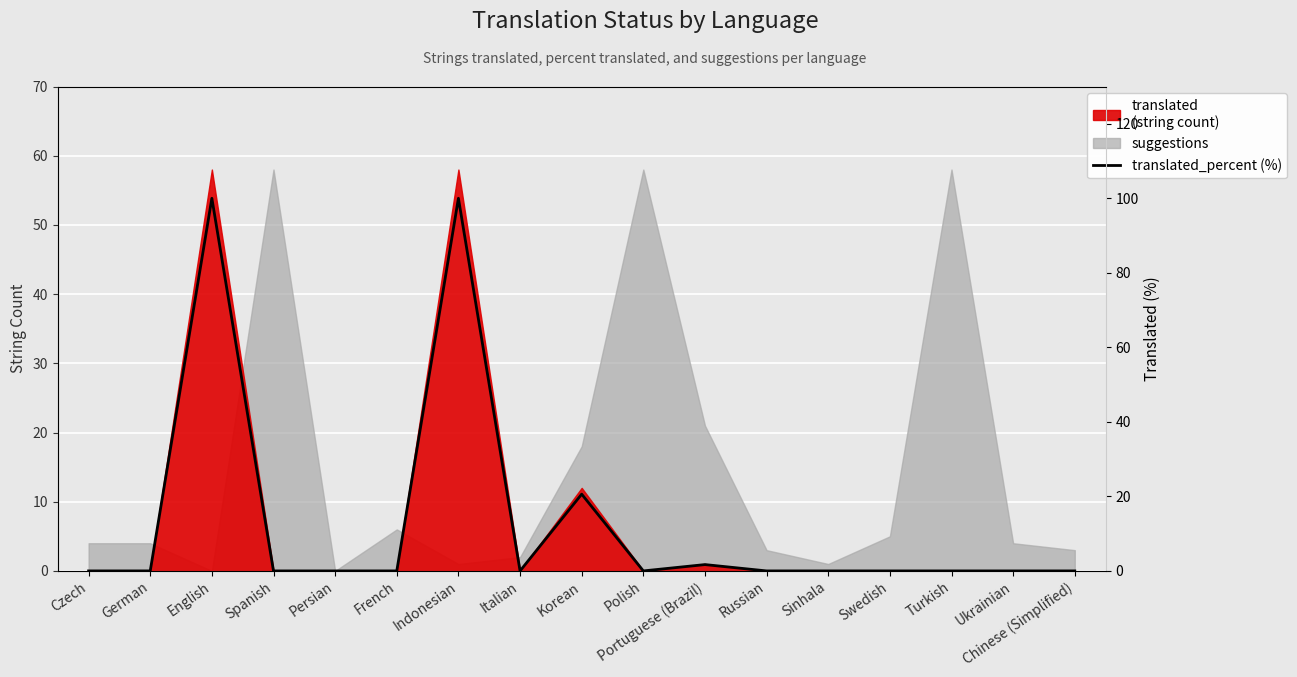

The value at Polish is 0.0. True or false?

True